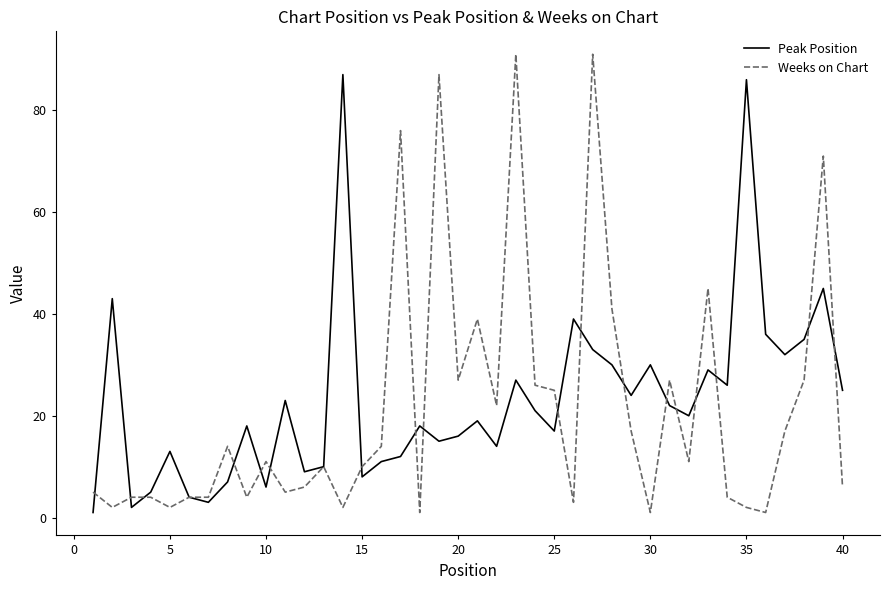

What is the maximum value shown in the chart?

91